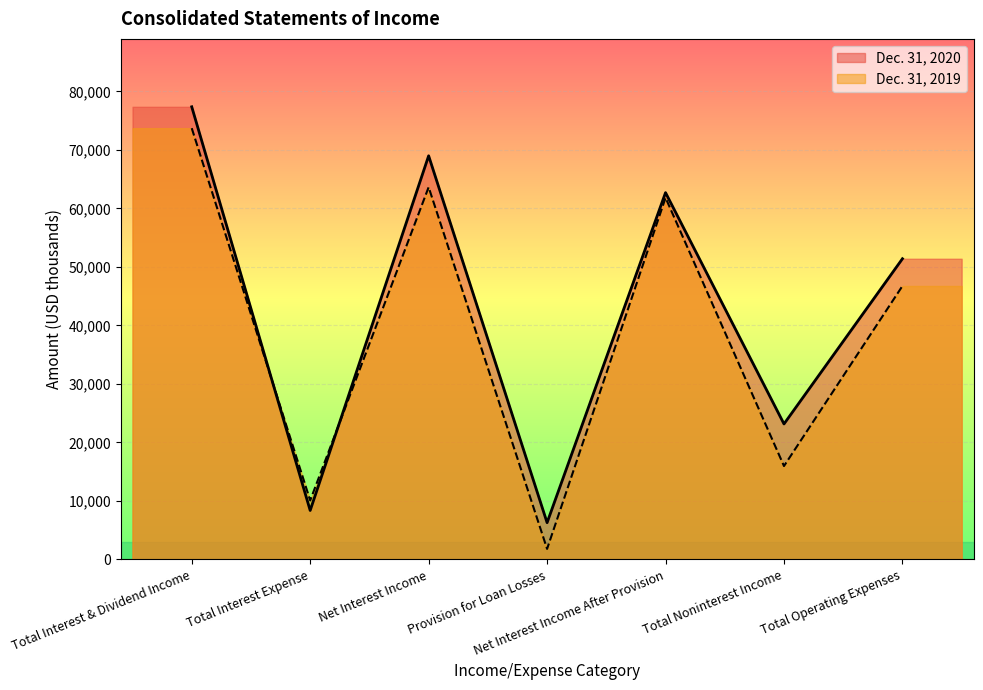

What is the maximum value for Dec. 31, 2020?

77378